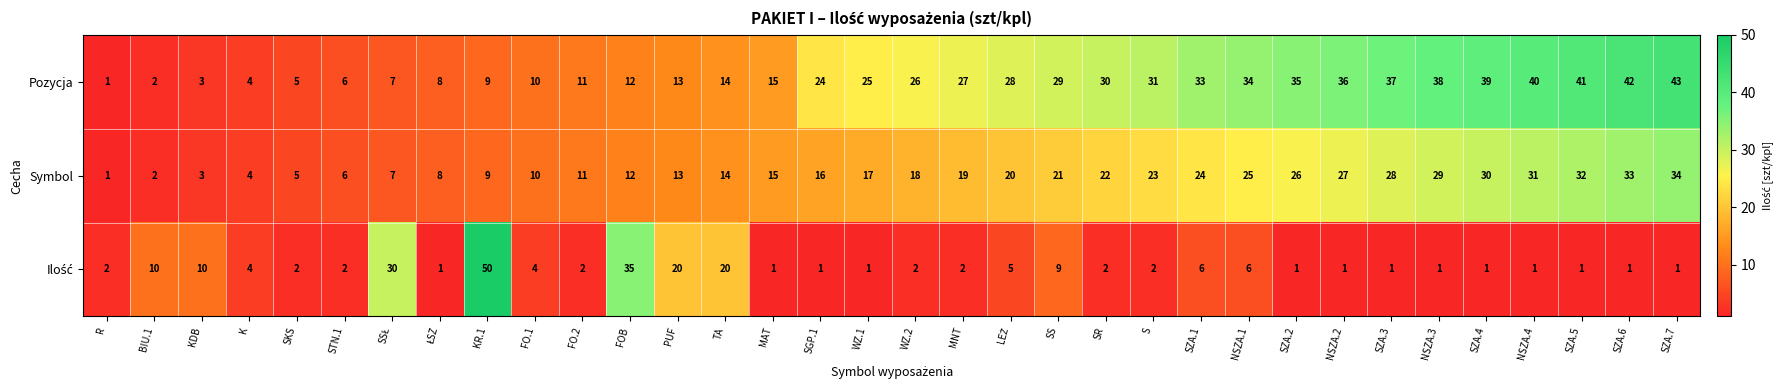

What is the difference between the maximum and minimum values in the Pozycja series?

42